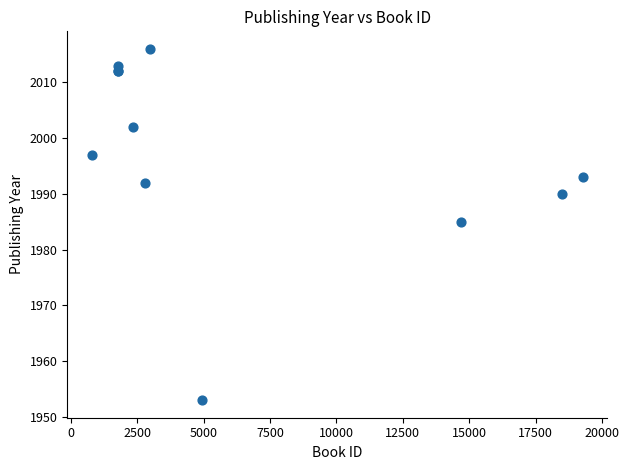

What Y value in the scatter plot is closest to 1984?

1985